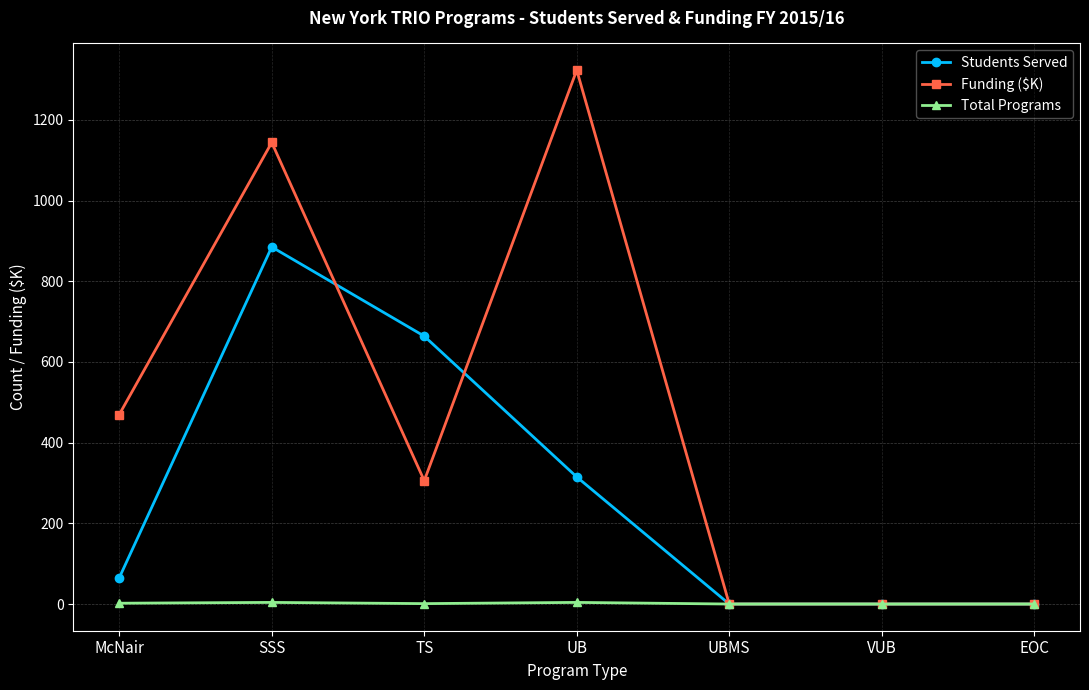

Is it true that Students Served equals 664.0 at TS?

True